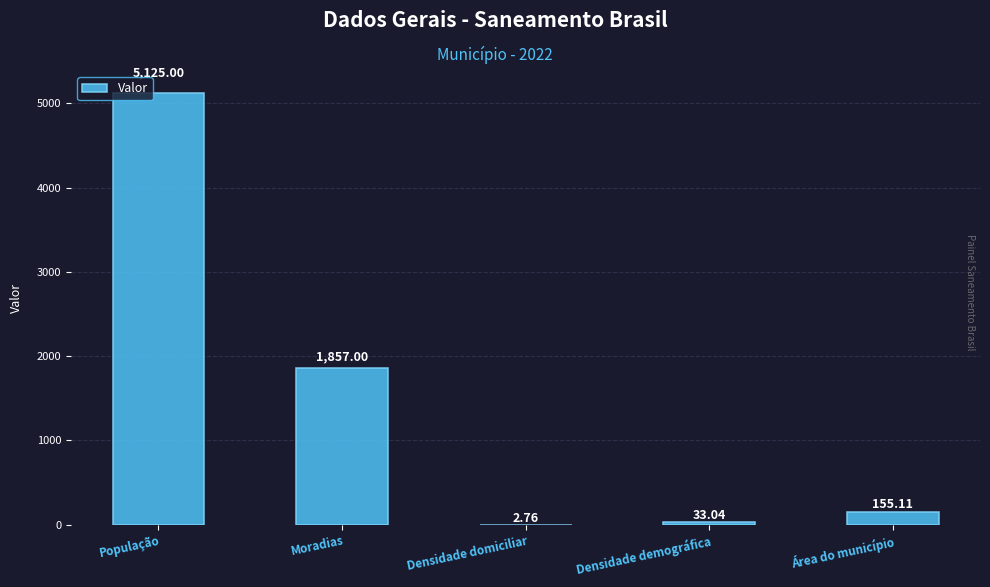

What is the sum of the values at Densidade domiciliar and Densidade demográfica?

35.8